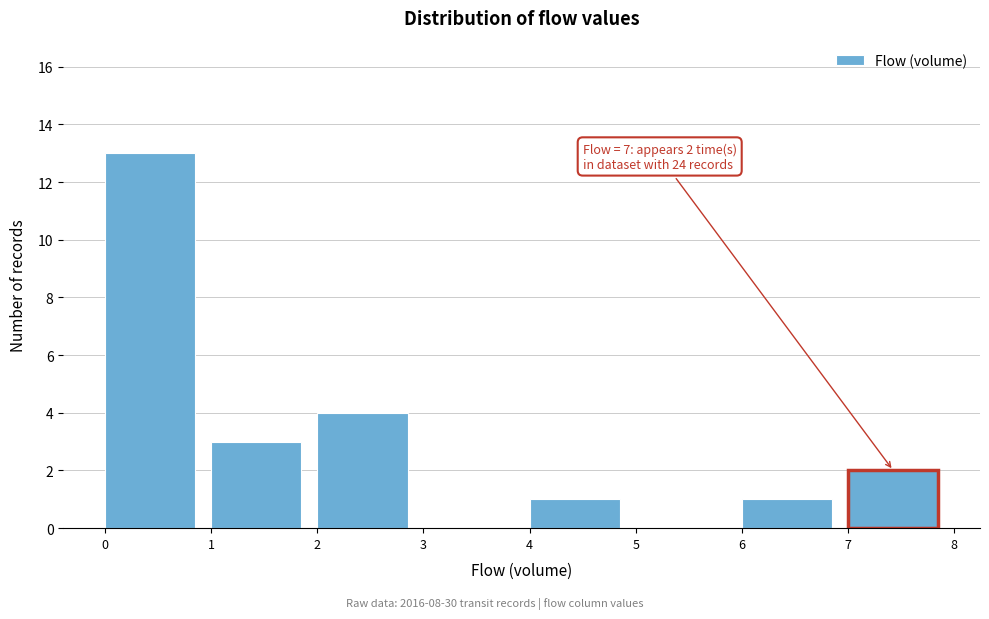

Over which range of the x-axis is the bar tallest?

0 to 1